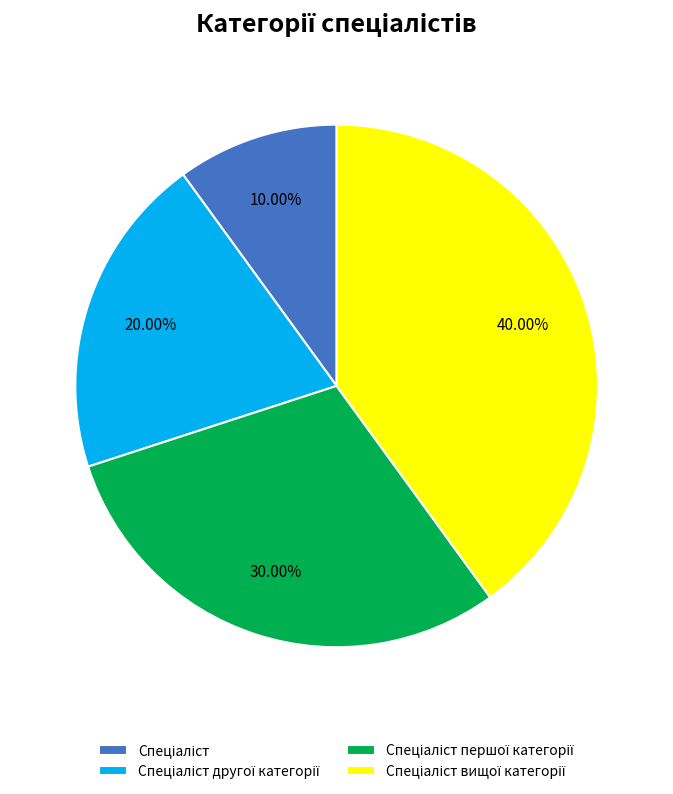

Is there any slice that represents more than half of the pie?

No